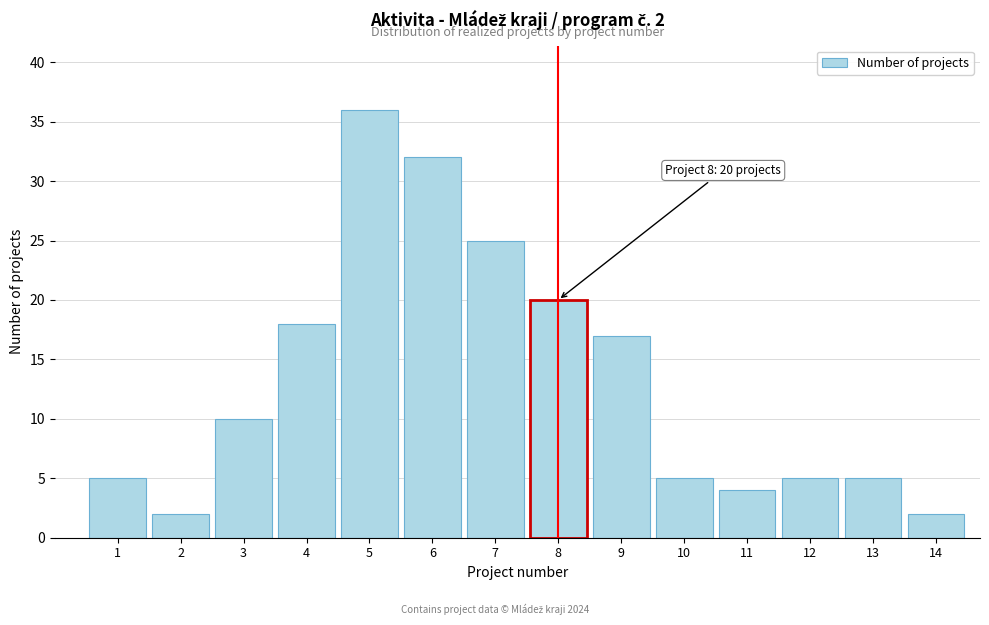

Reading left to right, list all the values displayed in this chart.

5	2	10	18	36	32	25	20	17	5	4	5	5	2